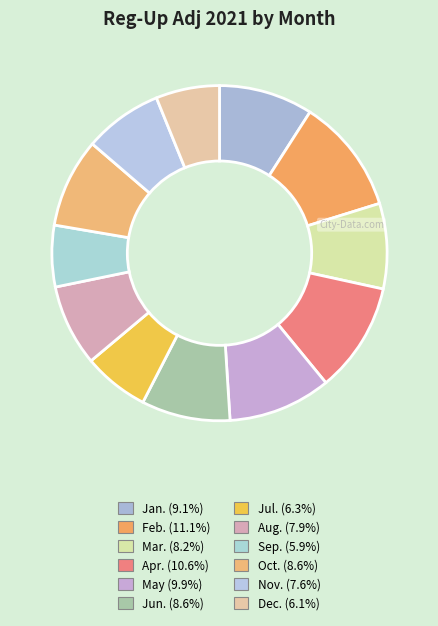

Rank the categories by value from highest to lowest.

Feb., Apr., May, Jan., Oct., Jun., Mar., Aug., Nov., Jul., Dec., Sep.